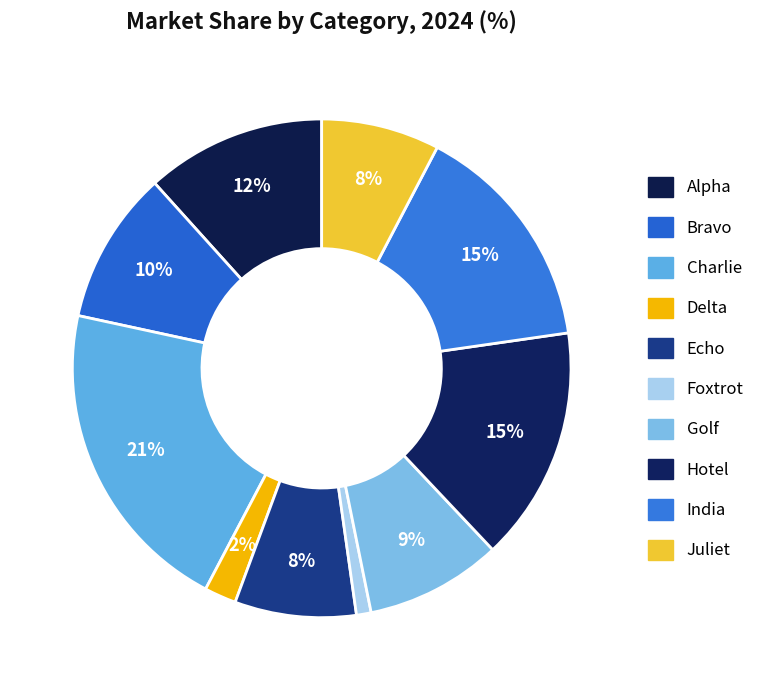

Count the number of slices in the pie.

10